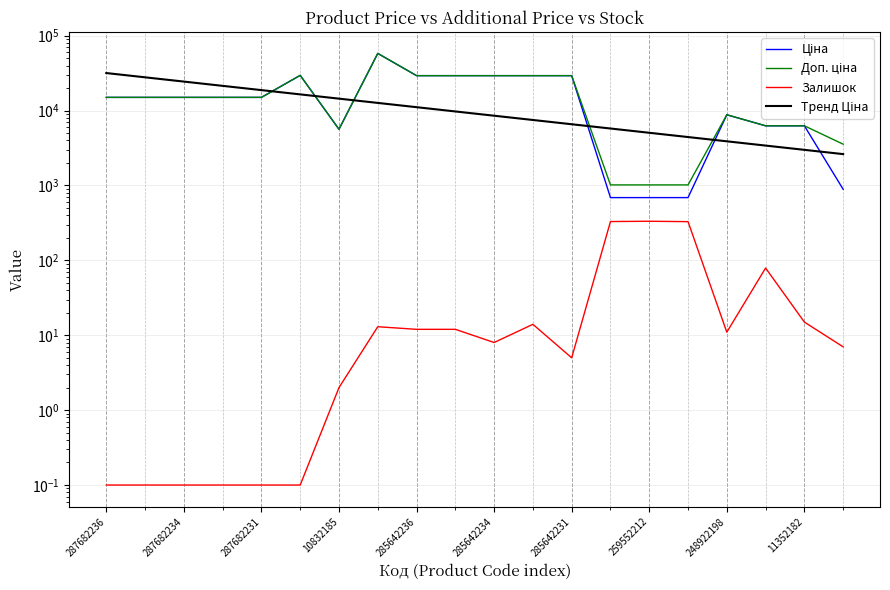

What is the difference between the Доп. ціна values at 287682234 and 248922198?

6221.6